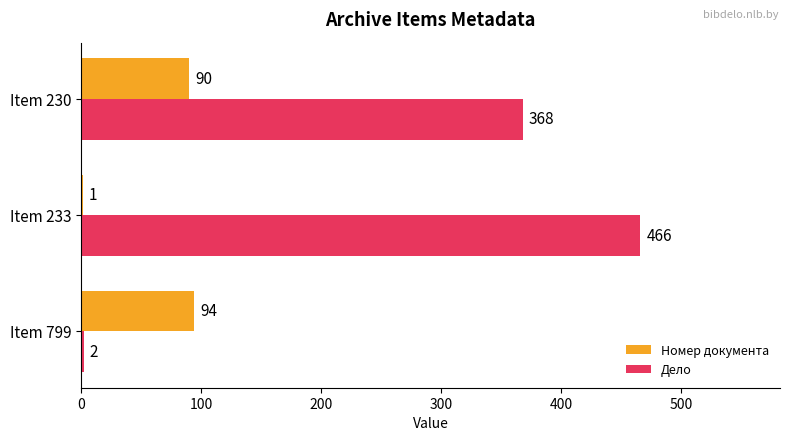

At which label is Номер документа closest to 47?

Item 230